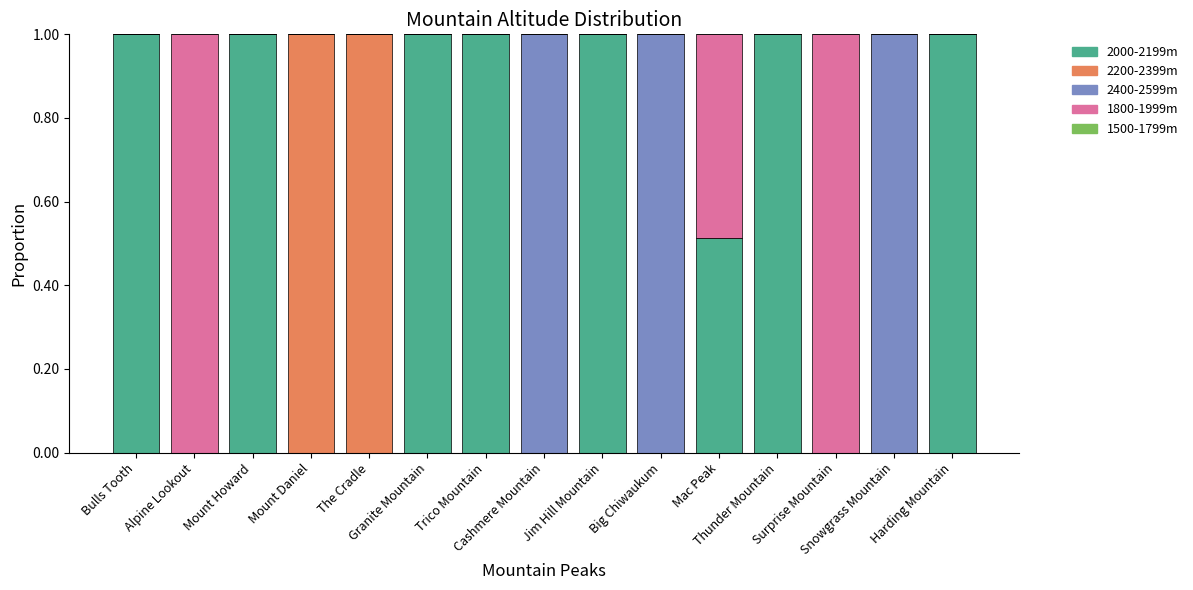

How many series are shown in this chart?

4